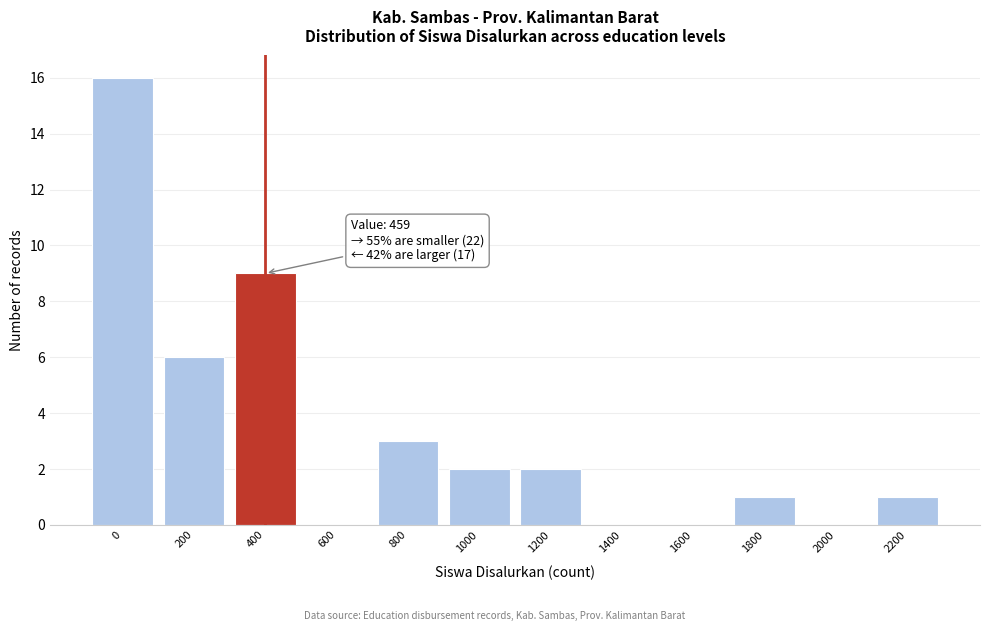

Reading left to right, list all the values displayed in this chart.

0=16	200=6	400=9	600=0	800=3	1000=2	1200=2	1400=0	1600=0	1800=1	2000=0	2200=1